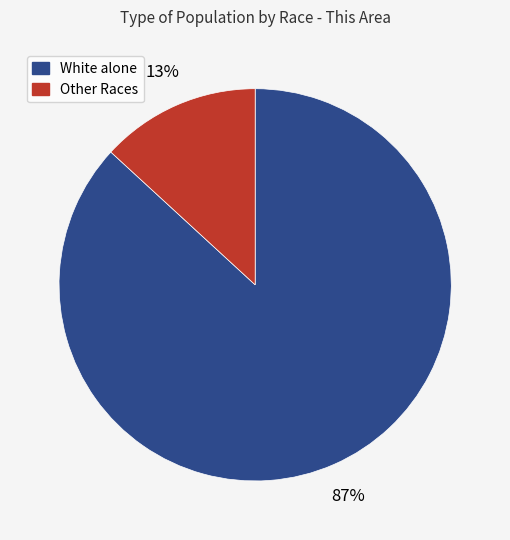

To the nearest percent, what is the average slice percentage?

50%